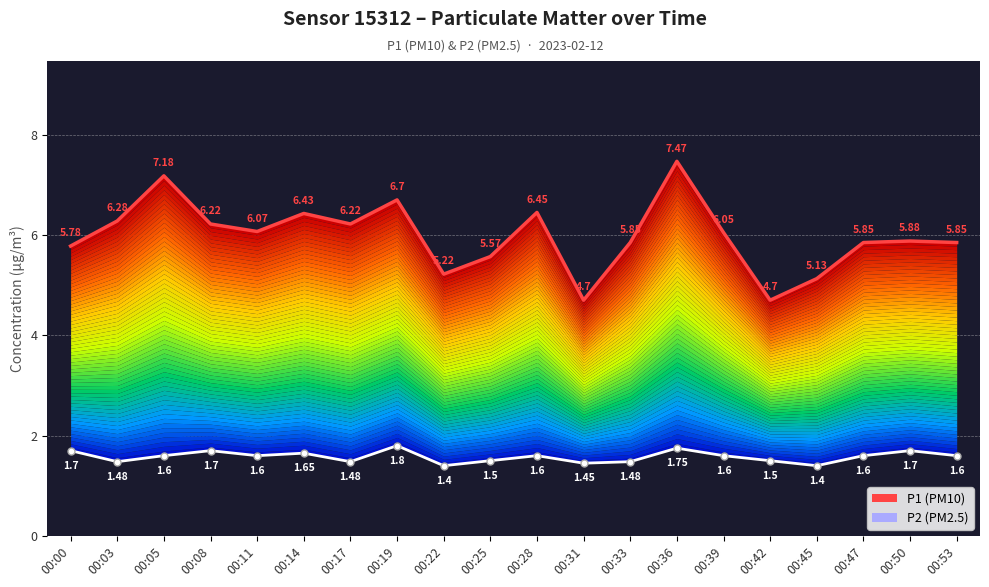

At which category does the chart reach its minimum across all series?

00:22